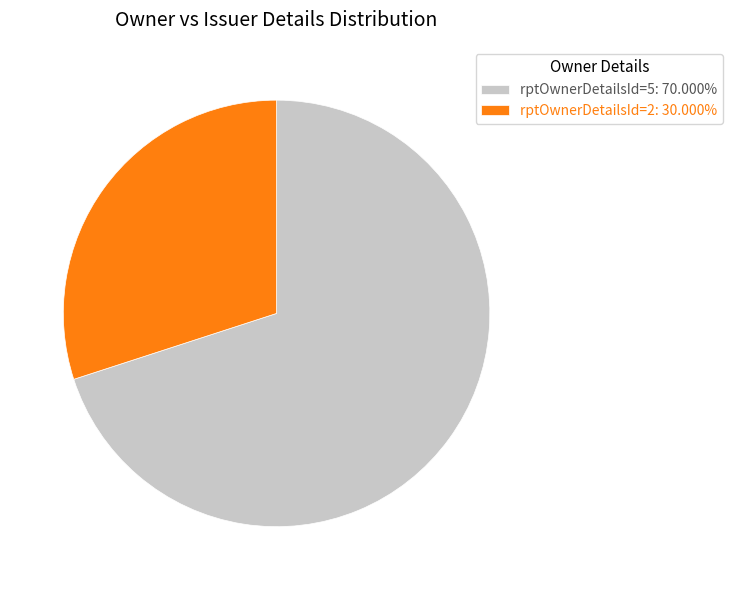

Does rptOwnerDetailsId=5: 70.000% represent more than half of the total?

Yes